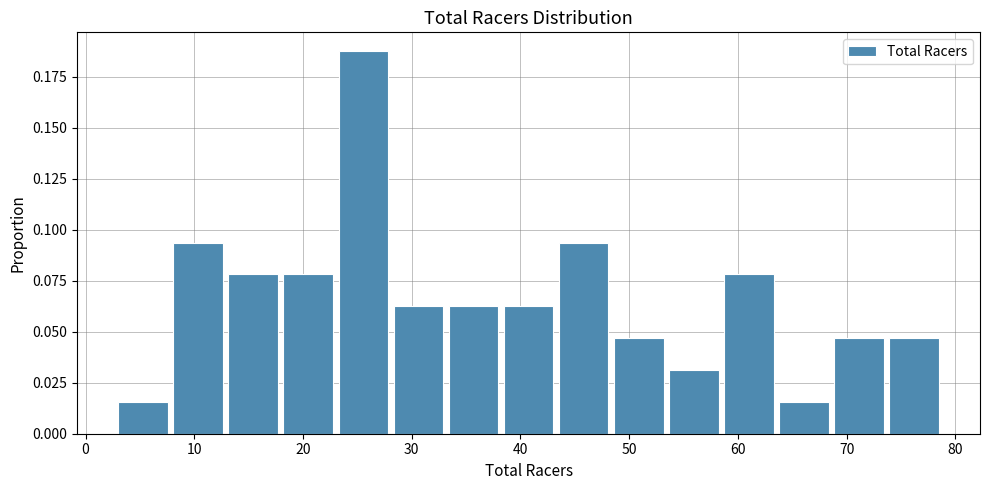

What is the height of the bar covering 28 to 33 on the x-axis? Neither the bar edges nor the heights are printed on the chart, so give them approximately, as read against the axes.

0.065